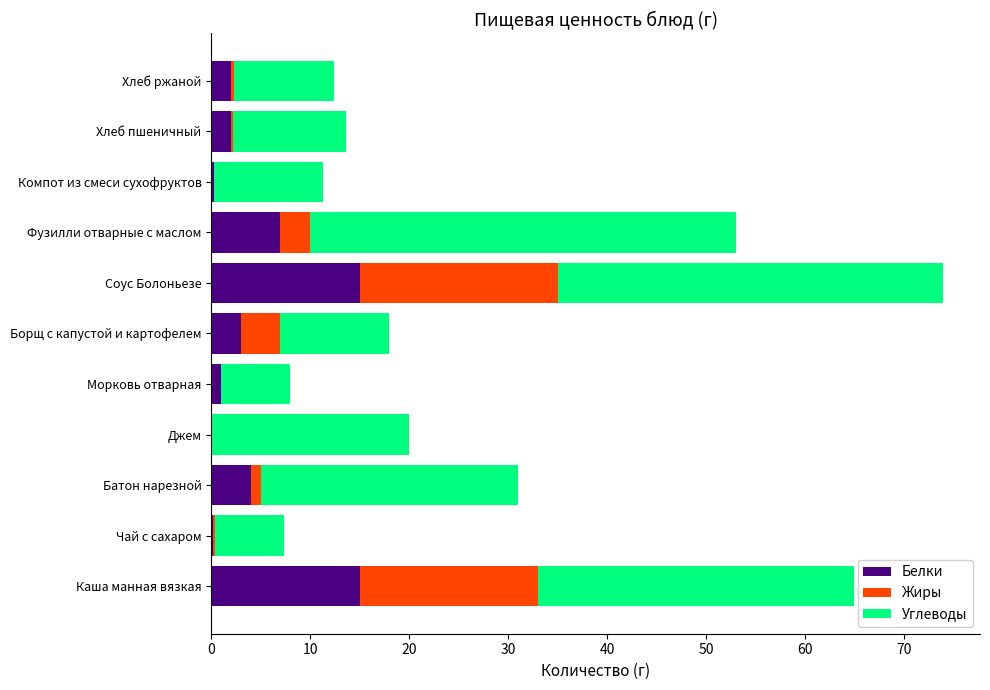

Count the number of categories in the chart.

11